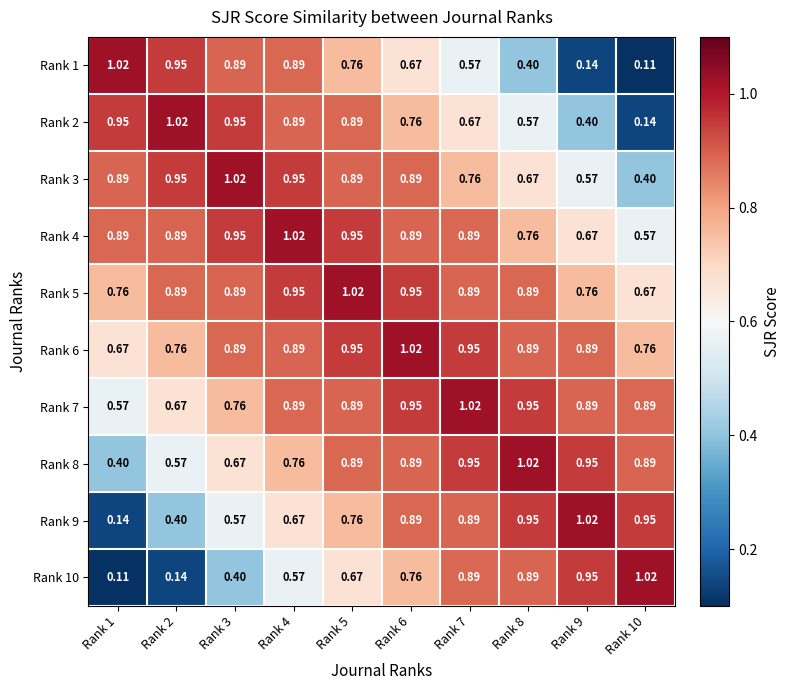

Reading left to right, extract all data points from this chart.

Rank 1: Rank 1=1.0	Rank 2=0.9	Rank 3=0.9	Rank 4=0.9	Rank 5=0.8	Rank 6=0.7	Rank 7=0.6	Rank 8=0.4	Rank 9=0.1	Rank 10=0.1
Rank 2: Rank 1=0.9	Rank 2=1.0	Rank 3=0.9	Rank 4=0.9	Rank 5=0.9	Rank 6=0.8	Rank 7=0.7	Rank 8=0.6	Rank 9=0.4	Rank 10=0.1
Rank 3: Rank 1=0.9	Rank 2=0.9	Rank 3=1.0	Rank 4=0.9	Rank 5=0.9	Rank 6=0.9	Rank 7=0.8	Rank 8=0.7	Rank 9=0.6	Rank 10=0.4
Rank 4: Rank 1=0.9	Rank 2=0.9	Rank 3=0.9	Rank 4=1.0	Rank 5=0.9	Rank 6=0.9	Rank 7=0.9	Rank 8=0.8	Rank 9=0.7	Rank 10=0.6
Rank 5: Rank 1=0.8	Rank 2=0.9	Rank 3=0.9	Rank 4=0.9	Rank 5=1.0	Rank 6=0.9	Rank 7=0.9	Rank 8=0.9	Rank 9=0.8	Rank 10=0.7
Rank 6: Rank 1=0.7	Rank 2=0.8	Rank 3=0.9	Rank 4=0.9	Rank 5=0.9	Rank 6=1.0	Rank 7=0.9	Rank 8=0.9	Rank 9=0.9	Rank 10=0.8
Rank 7: Rank 1=0.6	Rank 2=0.7	Rank 3=0.8	Rank 4=0.9	Rank 5=0.9	Rank 6=0.9	Rank 7=1.0	Rank 8=0.9	Rank 9=0.9	Rank 10=0.9
Rank 8: Rank 1=0.4	Rank 2=0.6	Rank 3=0.7	Rank 4=0.8	Rank 5=0.9	Rank 6=0.9	Rank 7=0.9	Rank 8=1.0	Rank 9=0.9	Rank 10=0.9
Rank 9: Rank 1=0.1	Rank 2=0.4	Rank 3=0.6	Rank 4=0.7	Rank 5=0.8	Rank 6=0.9	Rank 7=0.9	Rank 8=0.9	Rank 9=1.0	Rank 10=0.9
Rank 10: Rank 1=0.1	Rank 2=0.1	Rank 3=0.4	Rank 4=0.6	Rank 5=0.7	Rank 6=0.8	Rank 7=0.9	Rank 8=0.9	Rank 9=0.9	Rank 10=1.0